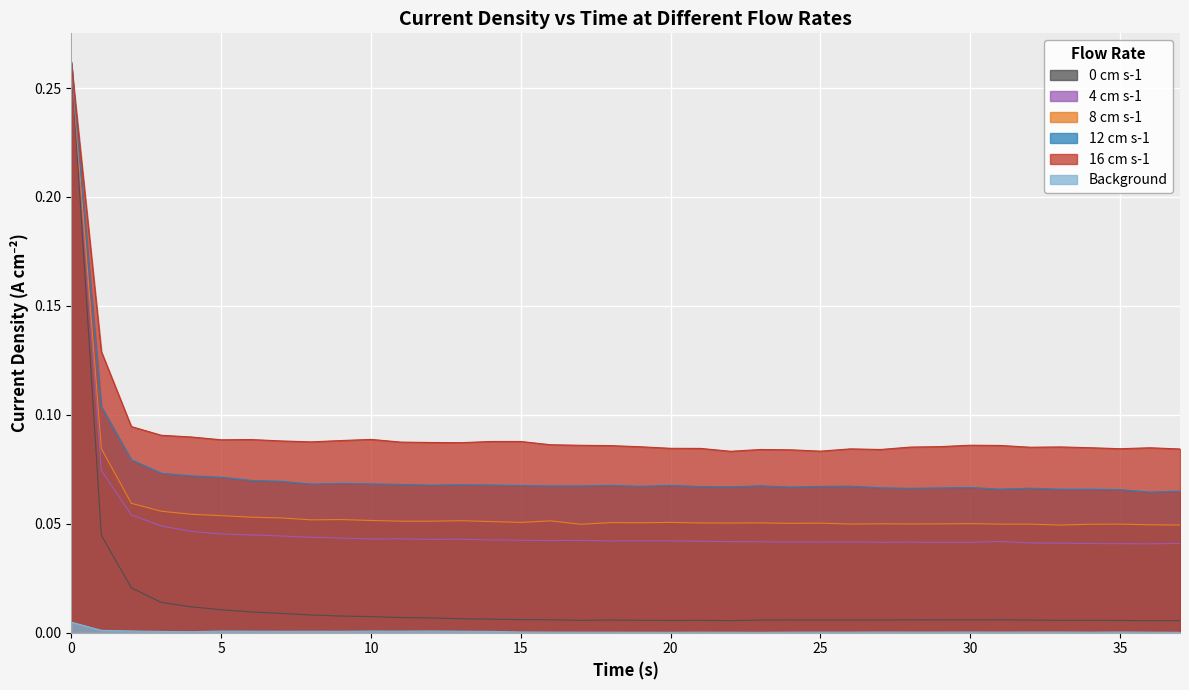

True or false: 12 cm s-1 has more than 0 interior local peaks.

True